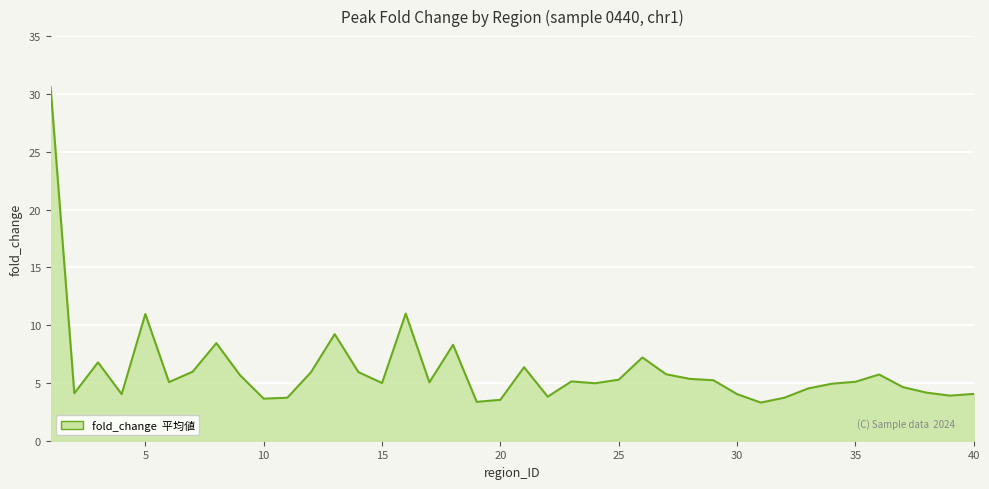

What is the difference between the maximum and minimum values?

27.3